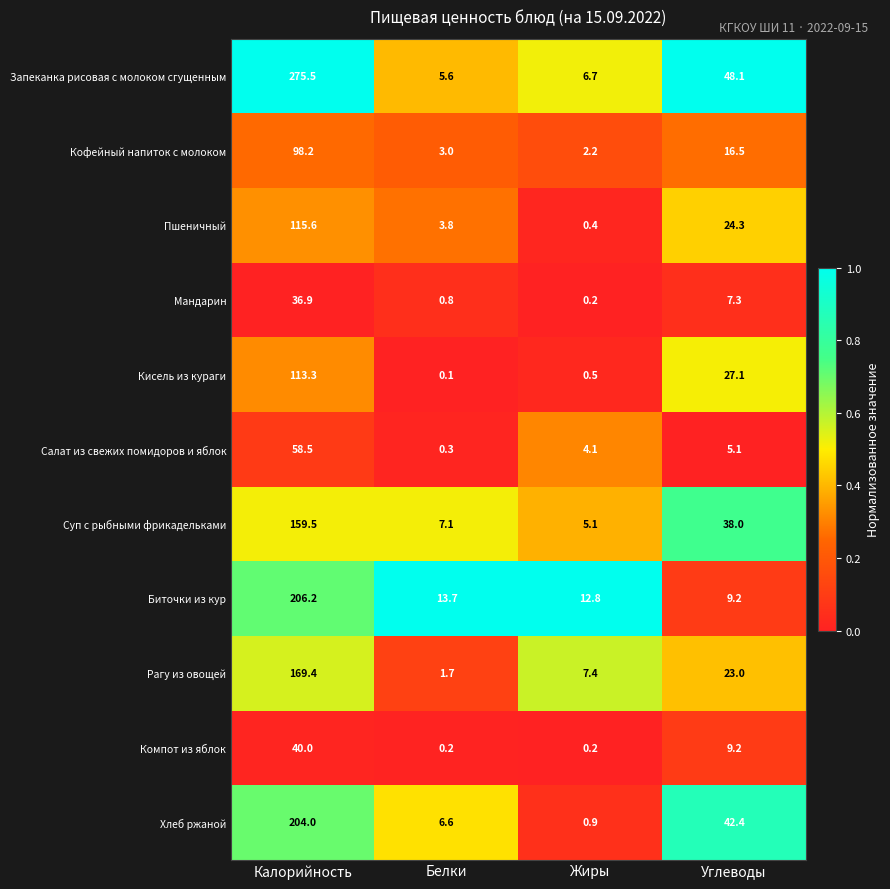

What is the difference between the second highest and minimum values in the Салат из свежих помидоров и яблок series?

4.8